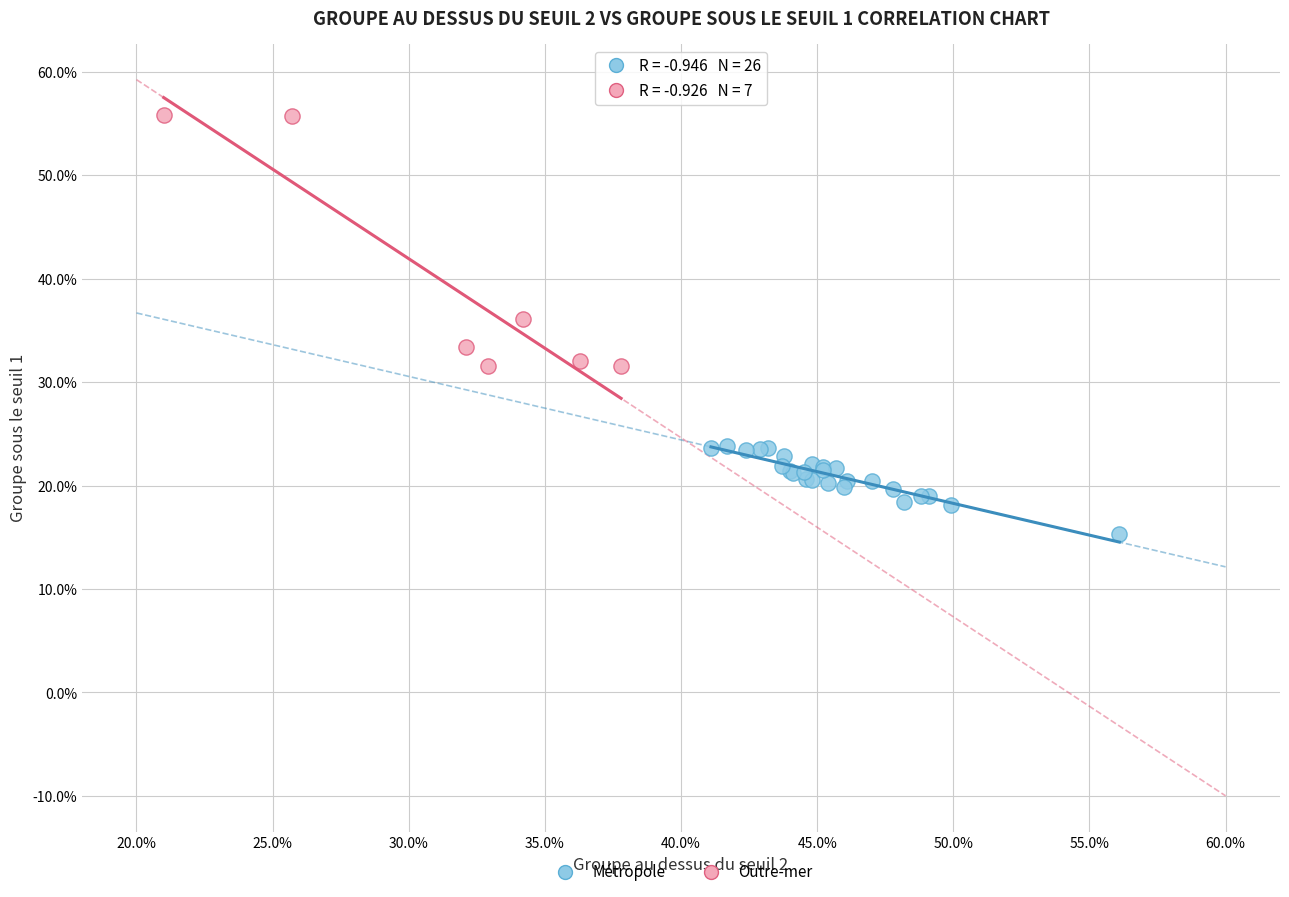

Which series reaches the maximum Y coordinate?

Outre-mer